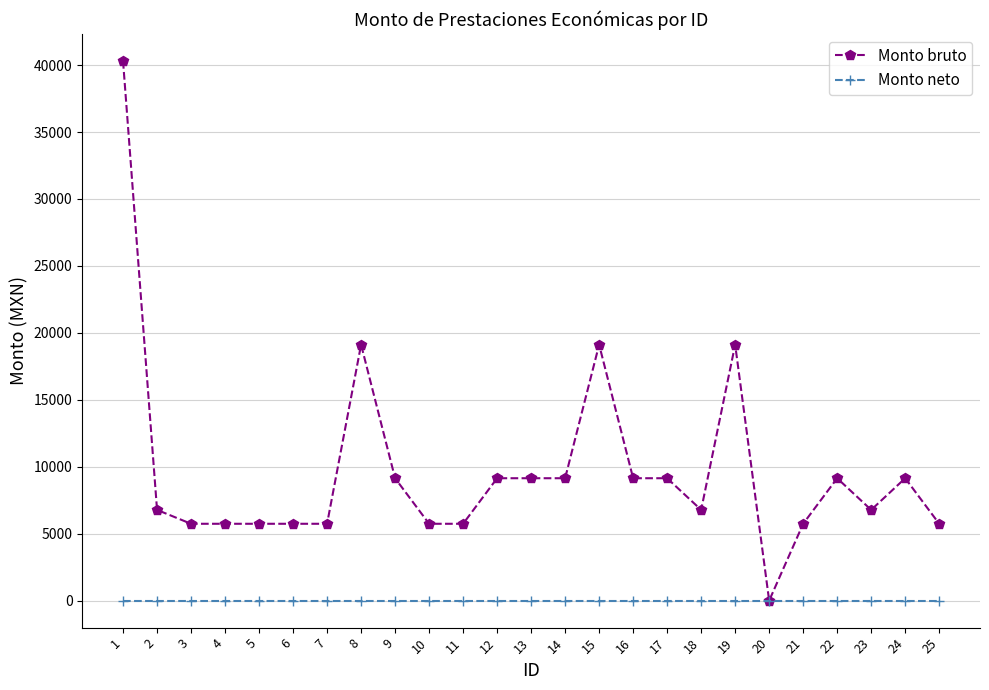

What is the average value of the Monto bruto series?

9712.7